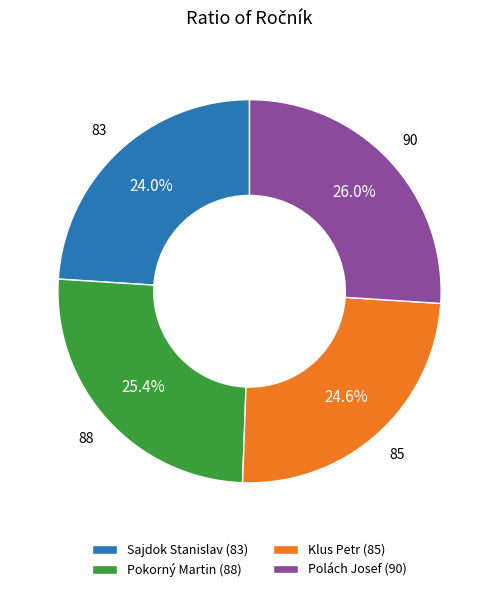

Is there a majority slice in this chart?

No